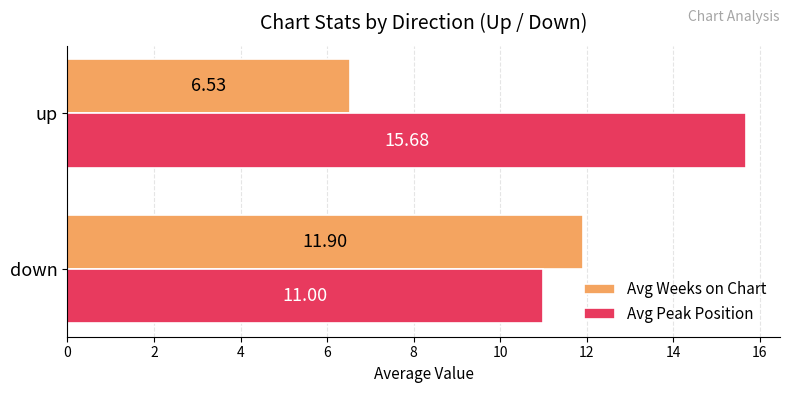

What is the maximum value shown in the chart?

15.7